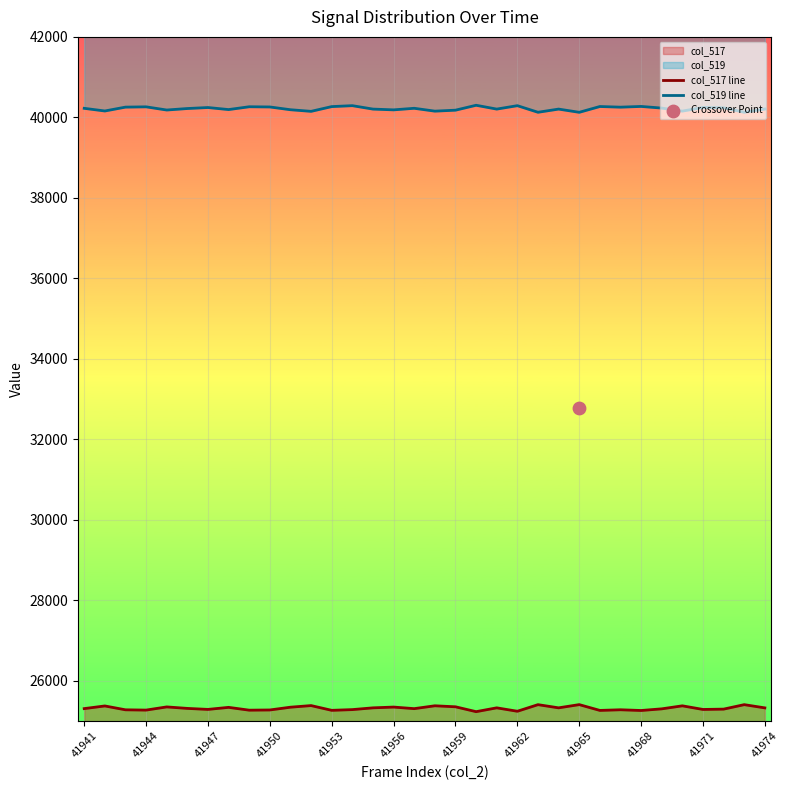

Is the value of col_517 line at 22 greater than the value of col_519 line at 41968?

No